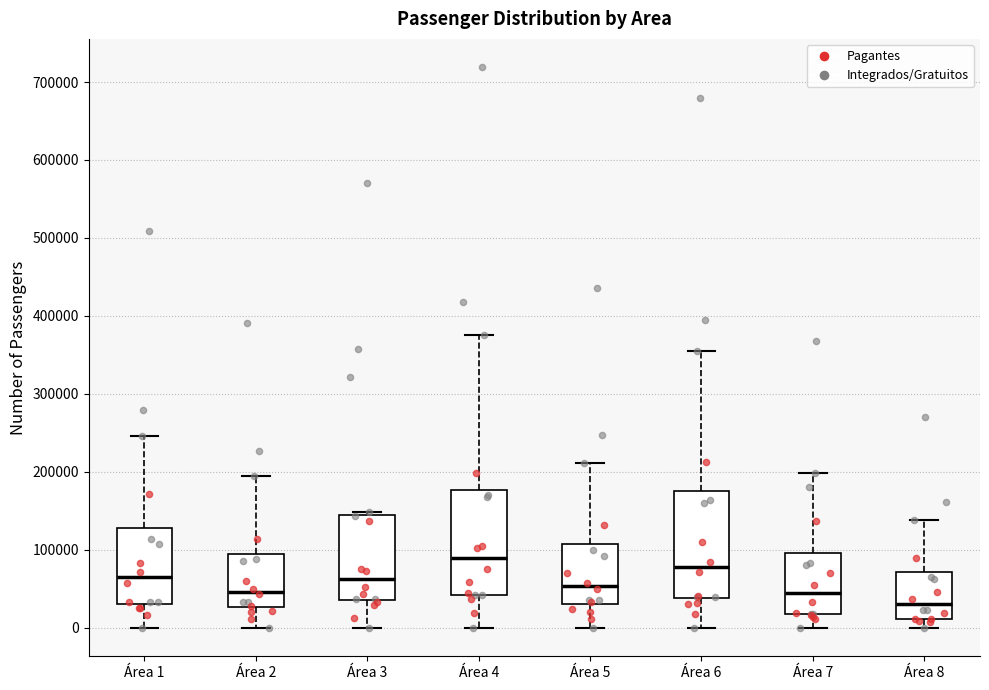

Which box has the highest median line?

Área 4